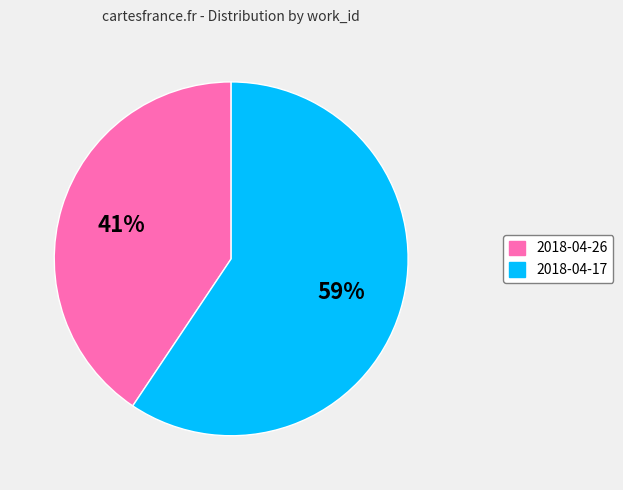

Between 2018-04-17 and 2018-04-26, which is larger?

2018-04-17